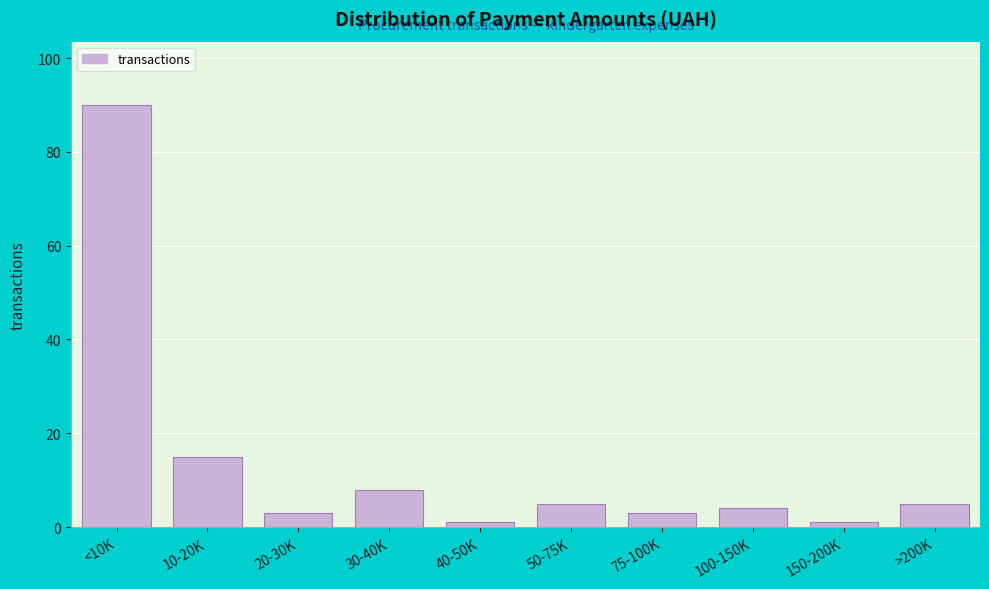

Reading left to right, extract all data points from this chart.

90	15	3	8	1	5	3	4	1	5